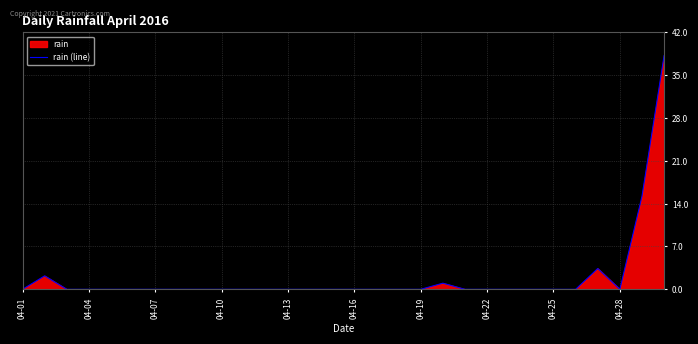

How many interior local valleys (lower than both neighbors) does the data have?

1